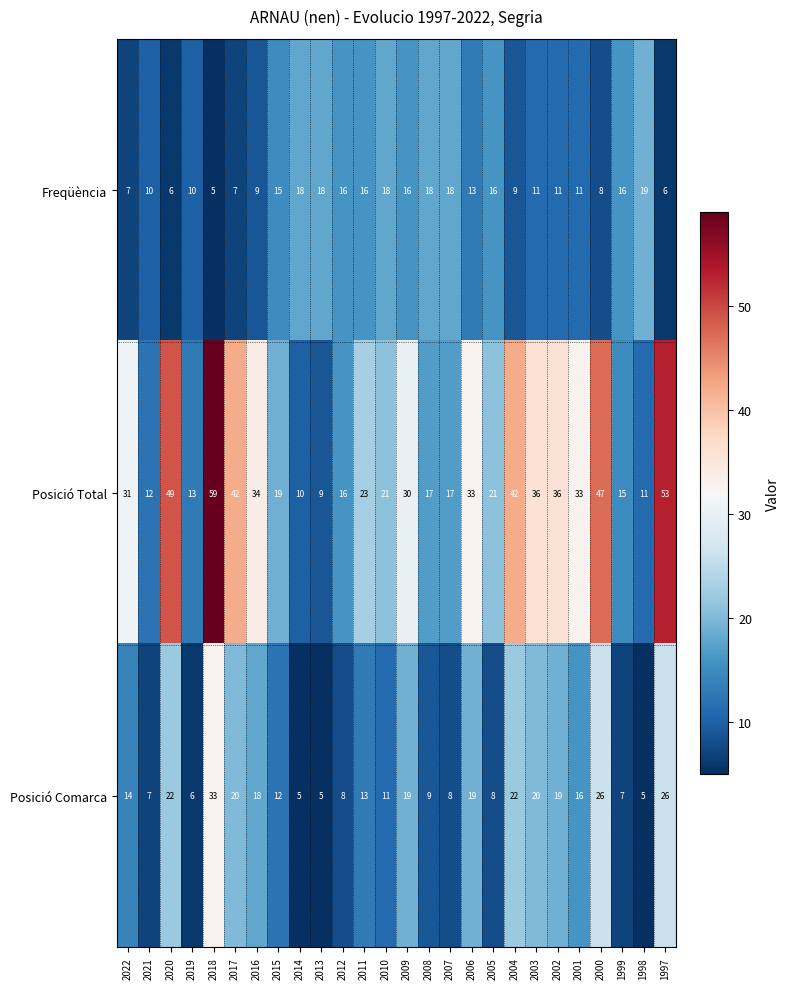

Is it true that Posició Comarca equals 7 at 1999?

True